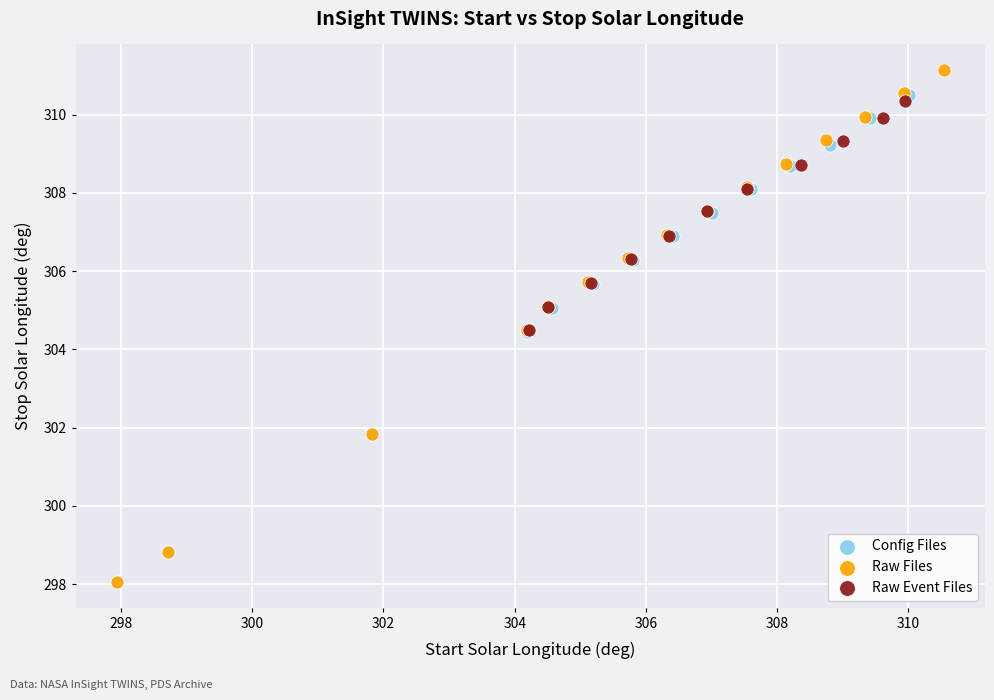

What are all the series names shown in the legend?

Config Files, Raw Files, Raw Event Files